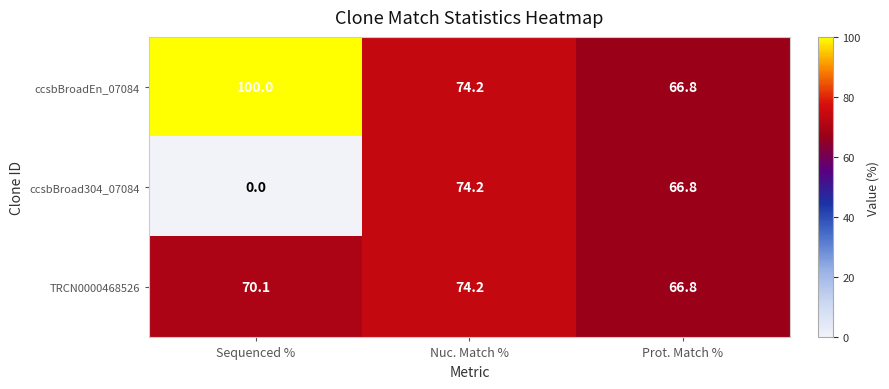

List the labels in order of TRCN0000468526 value, largest first.

Nuc. Match %, Sequenced %, Prot. Match %